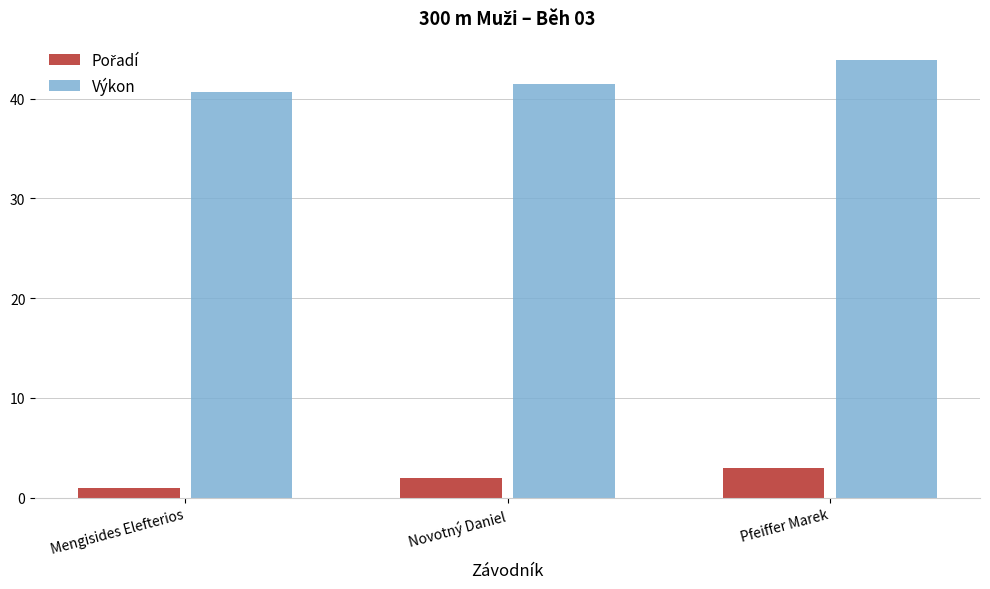

Is it true that Výkon equals 59.4 at Novotný Daniel?

False